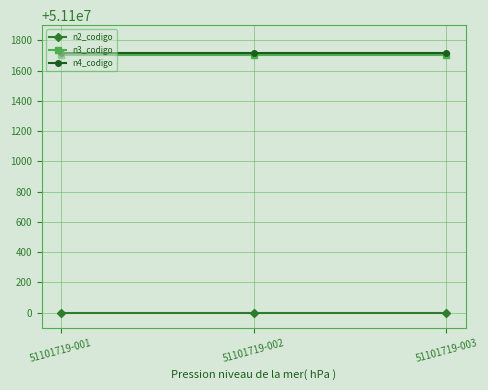

The value of n4_codigo at 51101719-003 is 51101719. True or false?

True